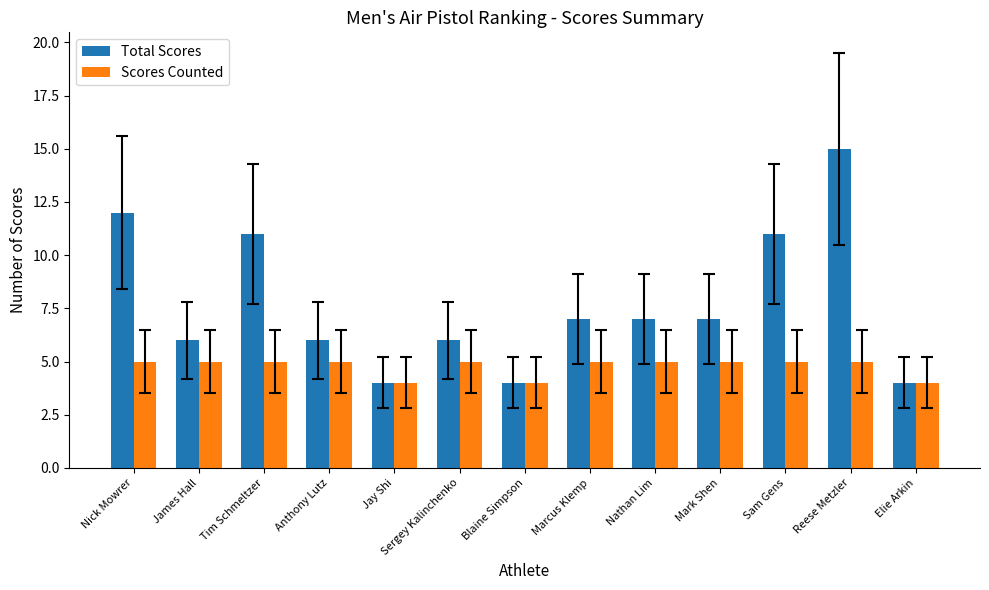

Rank the series by their average value, from lowest to highest.

Scores Counted, Total Scores